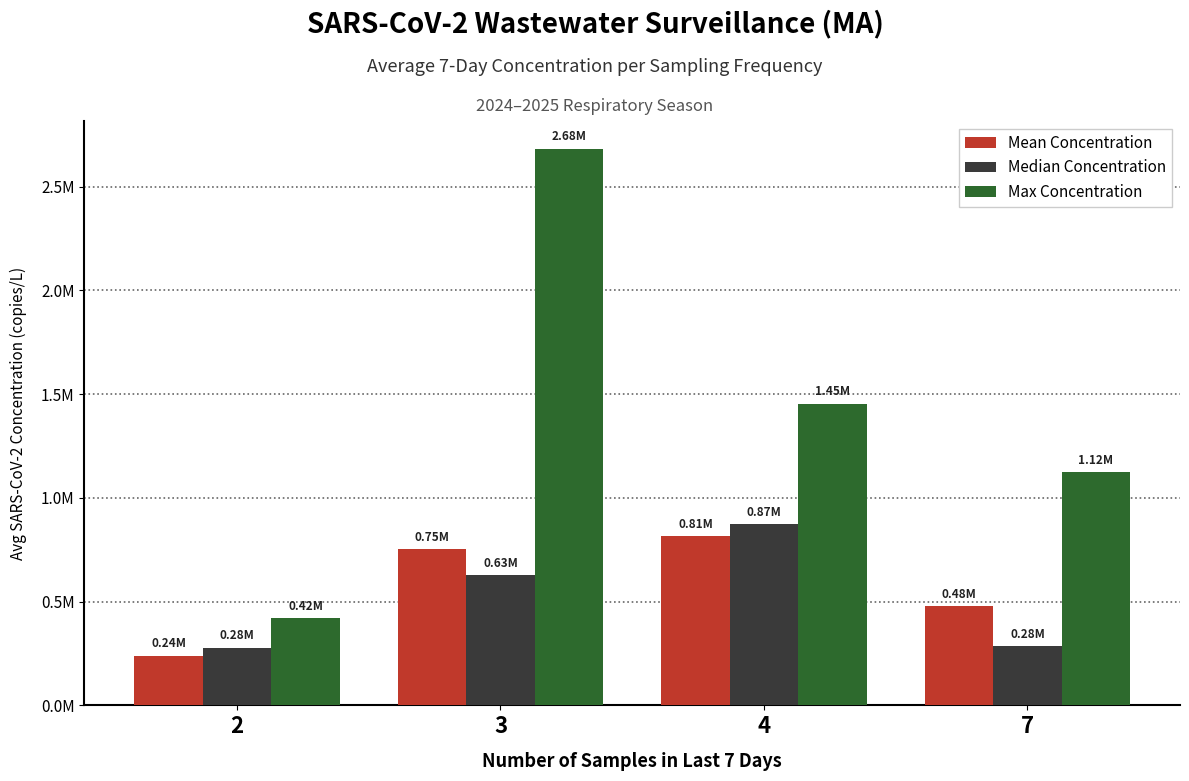

Are the bars grouped side by side (vs. stacked)?

Yes